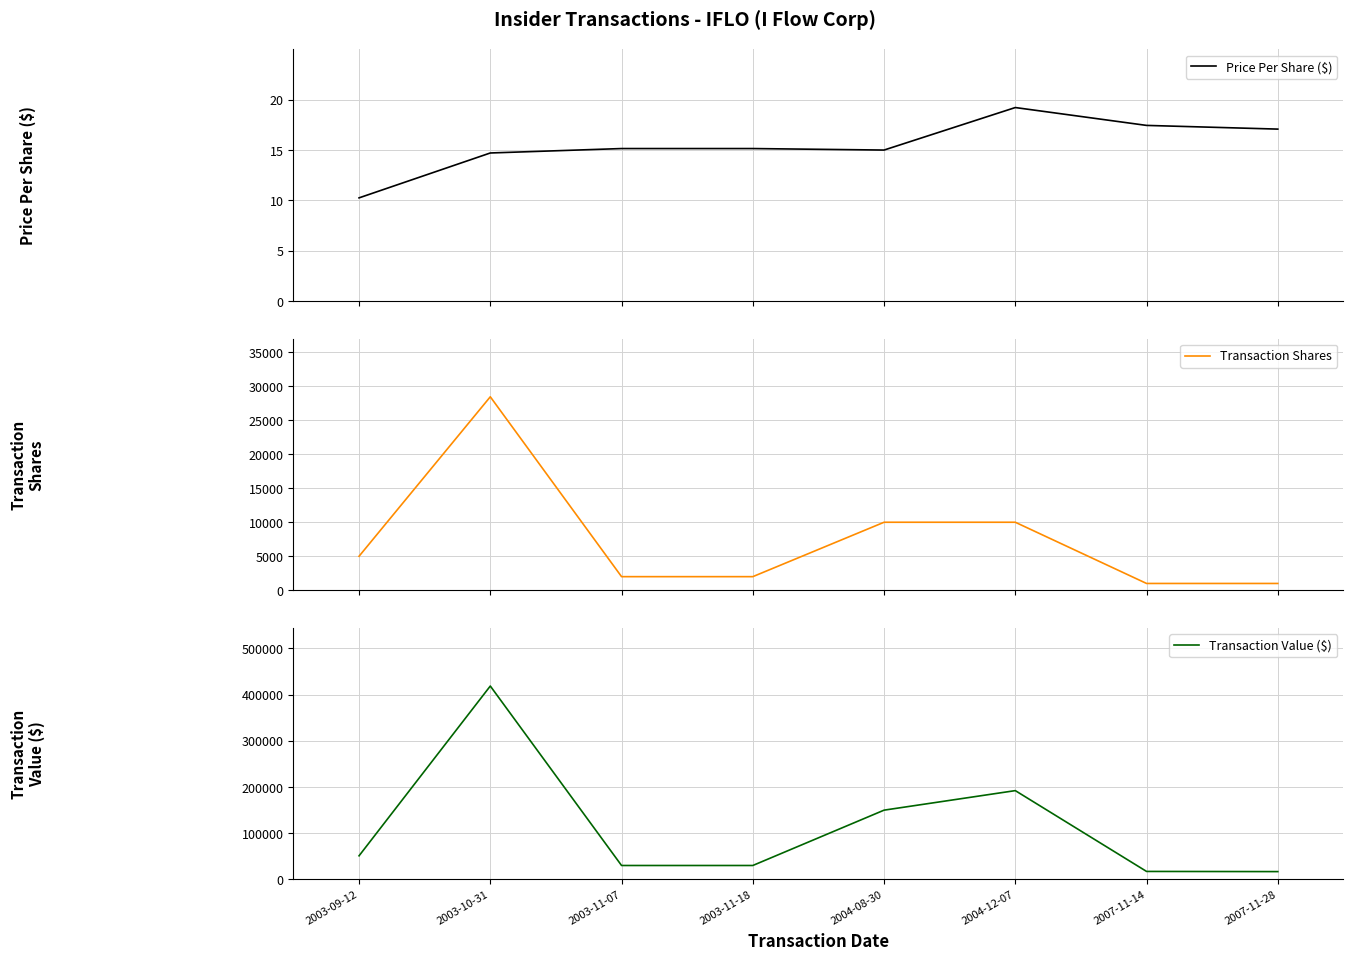

The value of Price Per Share ($) at 2003-11-07 is 15.2. True or false?

True